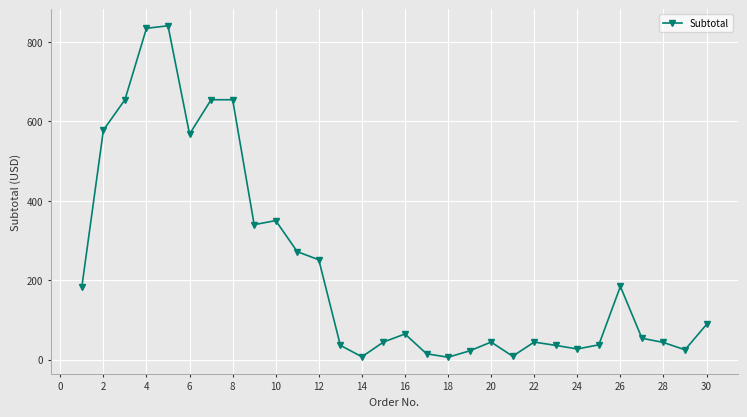

What is the sum of all values?

6971.7